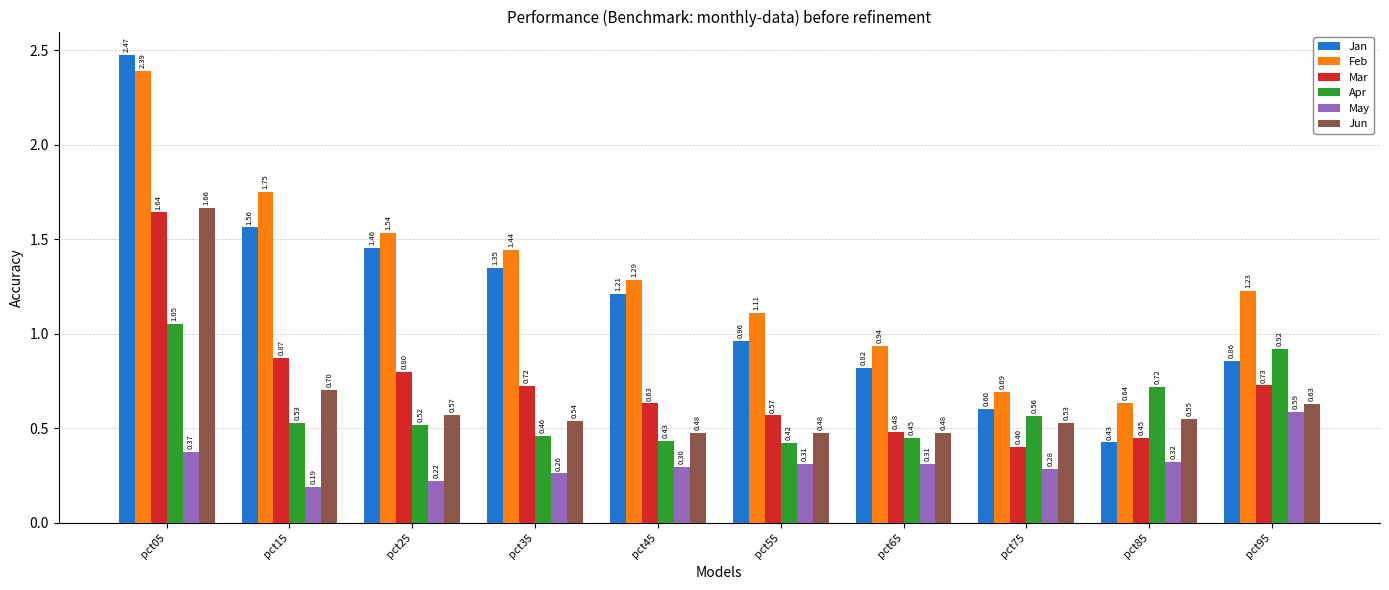

Are the bars horizontal?

No